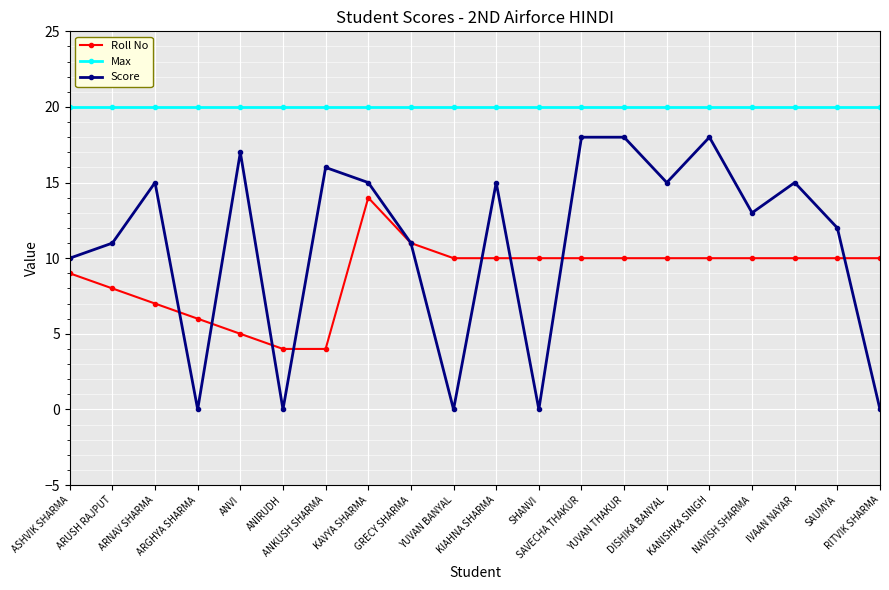

True or false: Roll No has a value of 10 at SAUMYA.

True